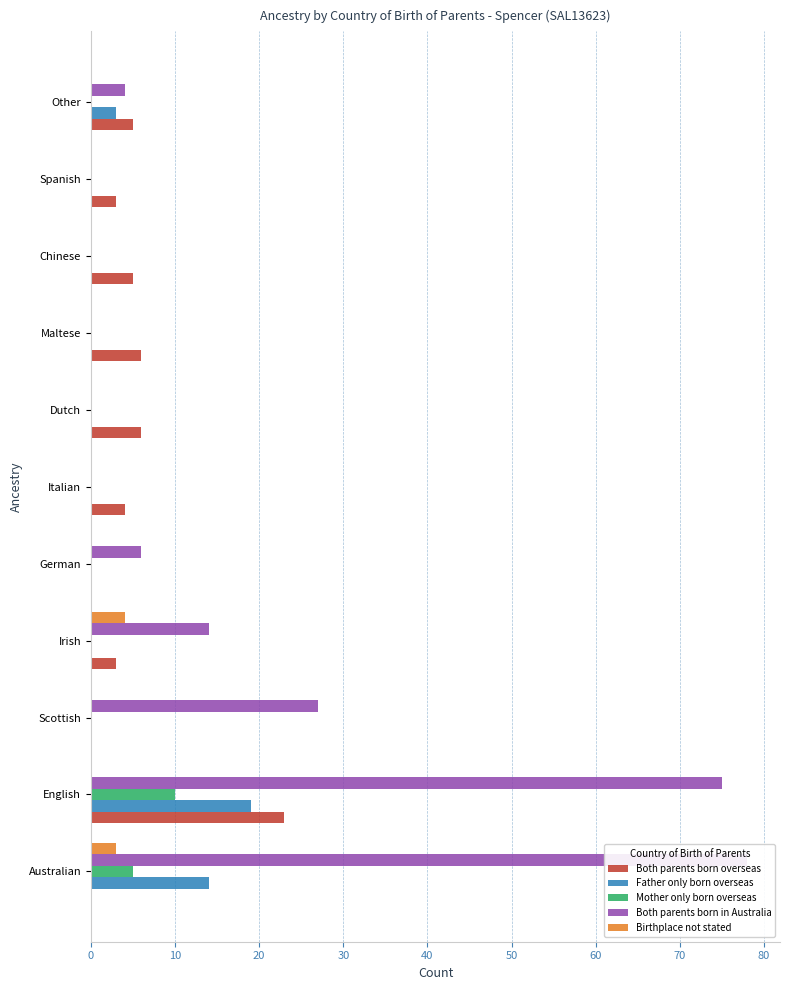

At how many categories does at least one series exceed 41?

2